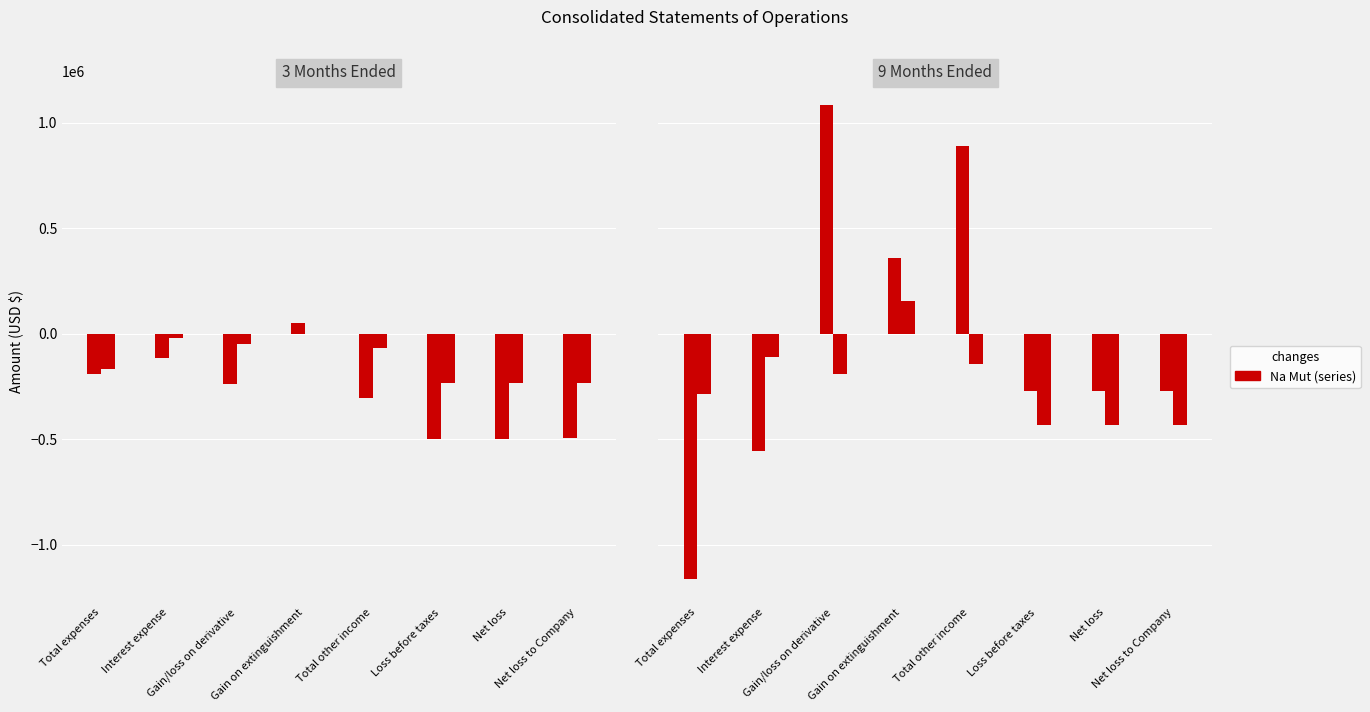

At how many categories does at least one series exceed 1045452?

1